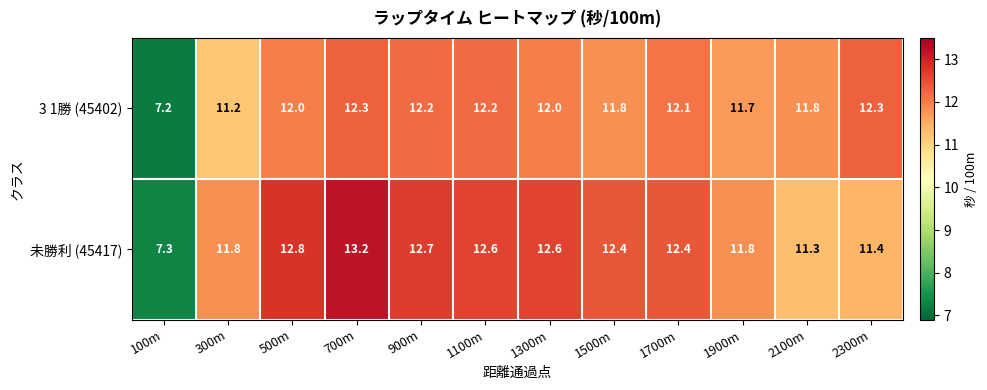

Which series has the largest range (max minus min)?

未勝利 (45417)